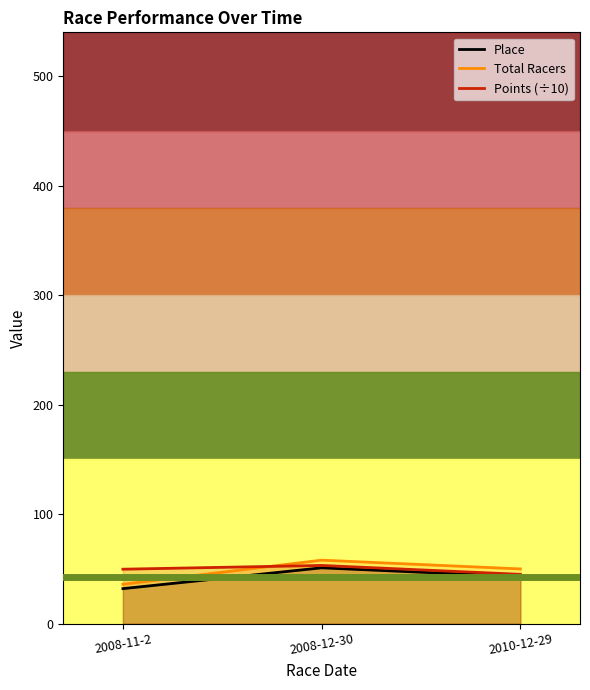

Is the value of Total Racers at 2008-11-2 greater than the value of Place at 2008-11-2?

Yes